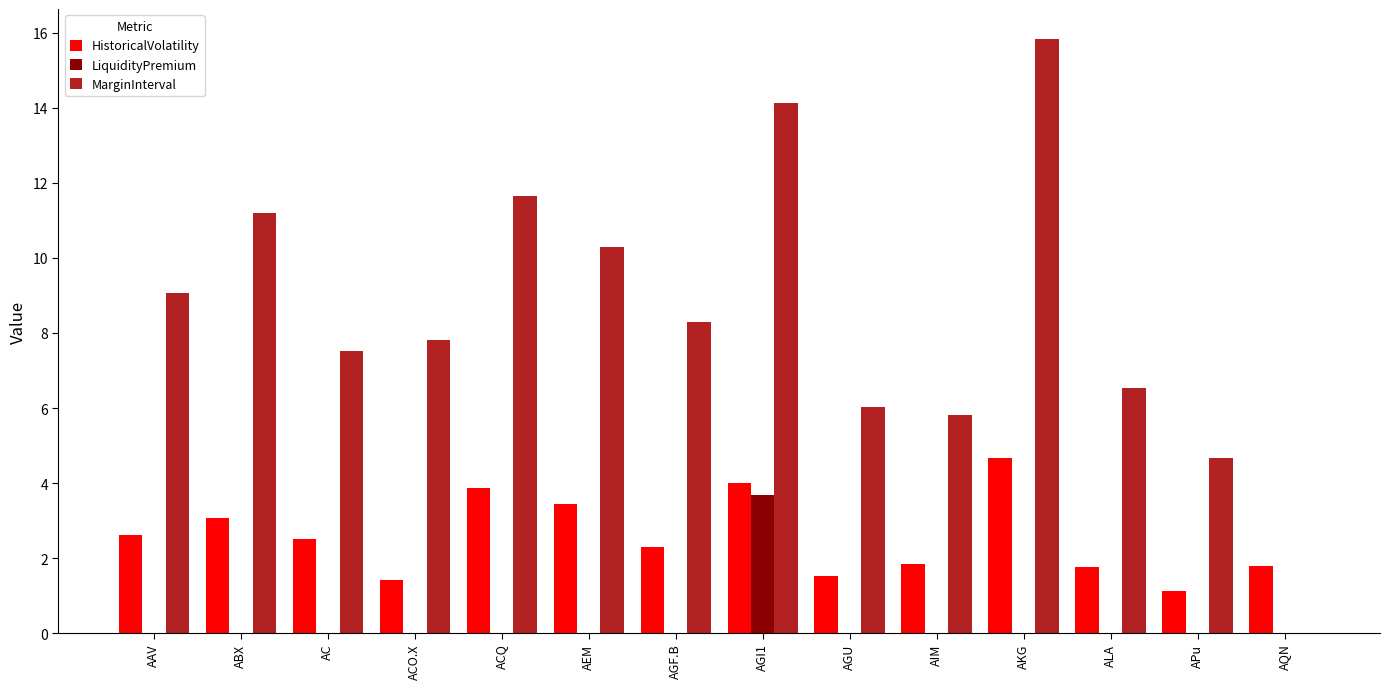

Which series has the largest range (max minus min)?

MarginInterval